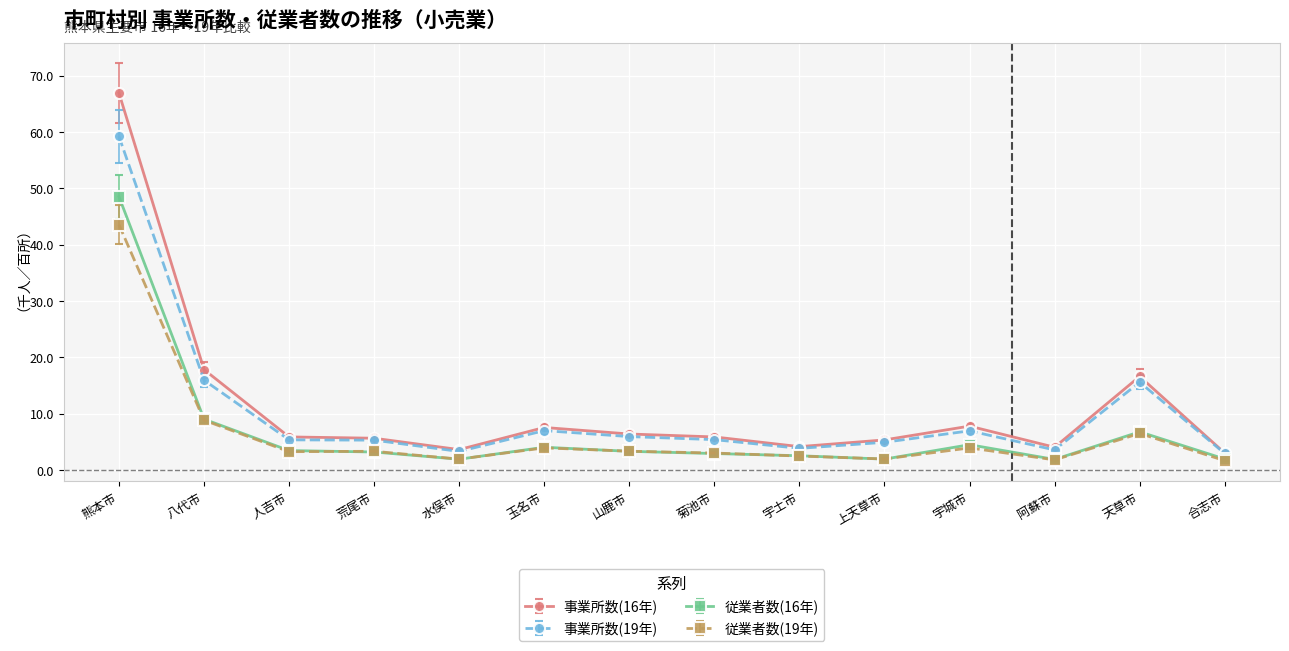

List the series in order of their peak value, highest first.

事業所数(16年), 事業所数(19年), 従業者数(16年), 従業者数(19年)